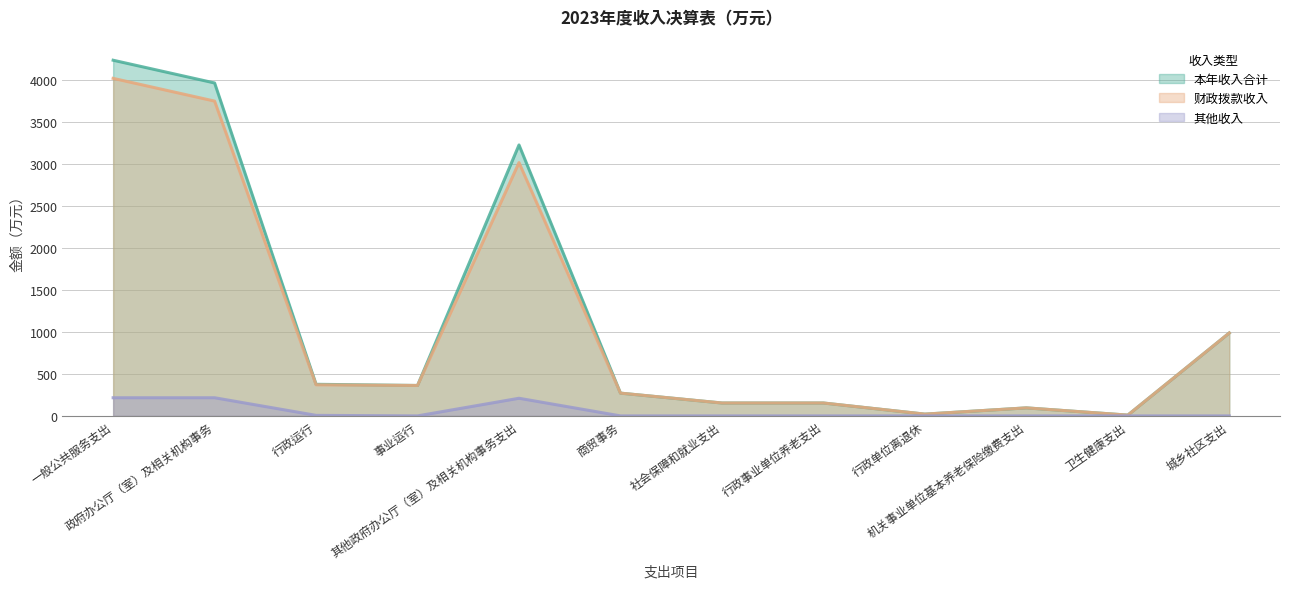

True or false: 财政拨款收入 and 其他收入 intersect in this chart.

False